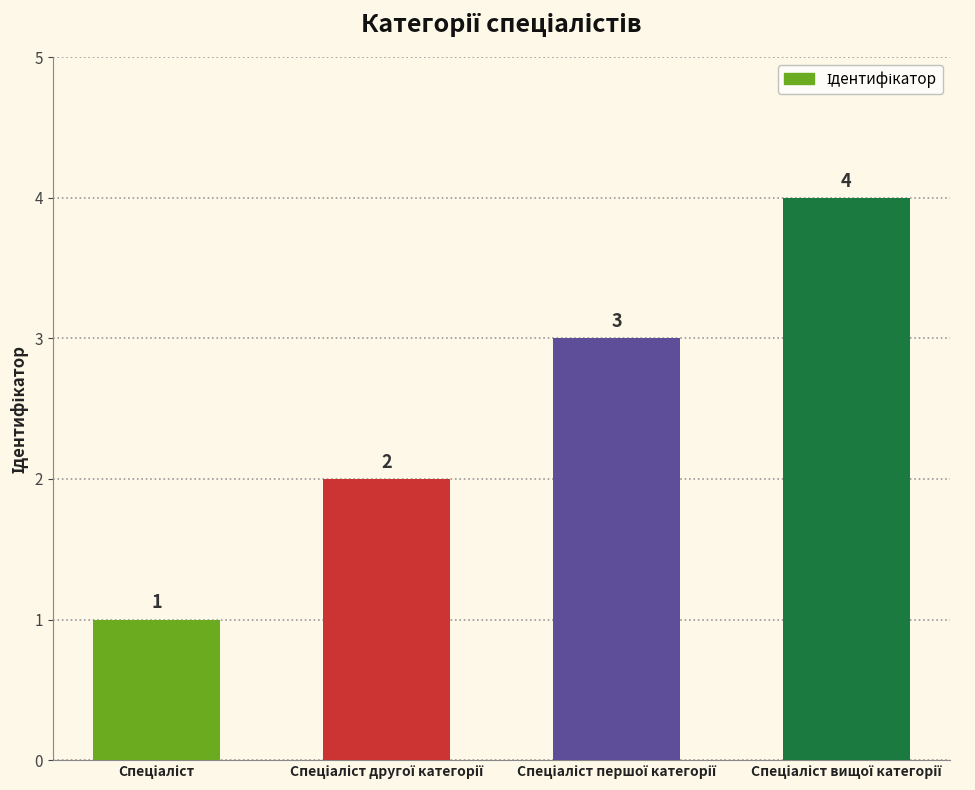

What is the sum of all values?

10